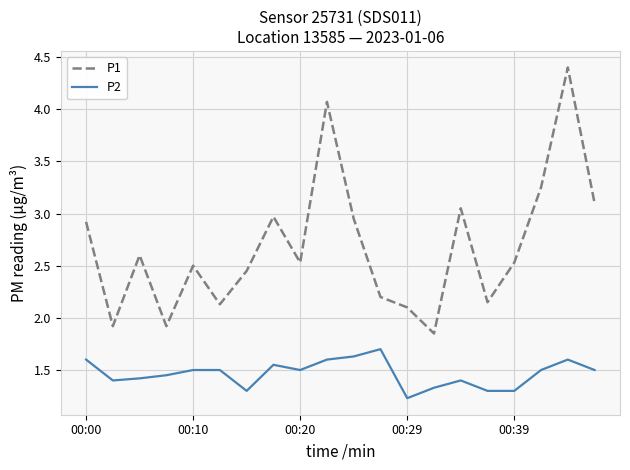

Does the chart have visible grid lines?

Yes